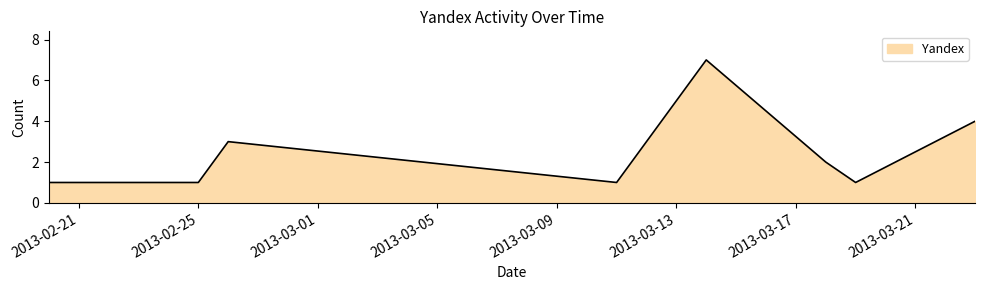

What is the difference between the maximum and minimum values?

6